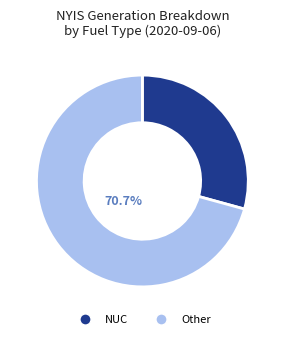

Is there a majority slice in this chart?

Yes